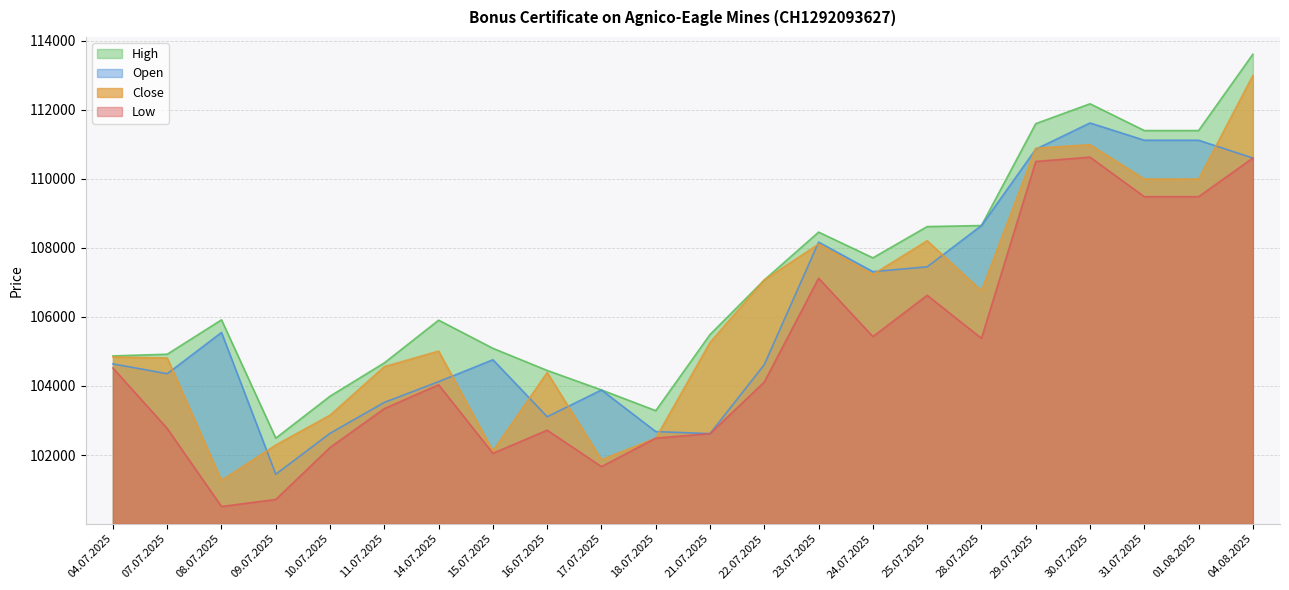

What is the total value across all series at 04.08.2025?

447795